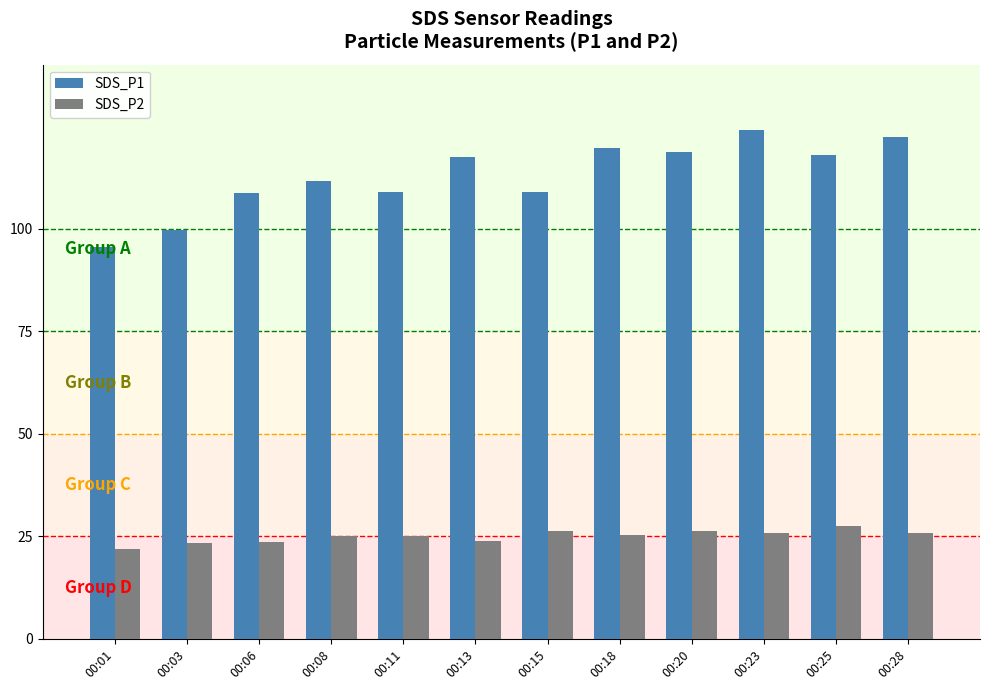

Which series has the largest total across all categories?

SDS_P1